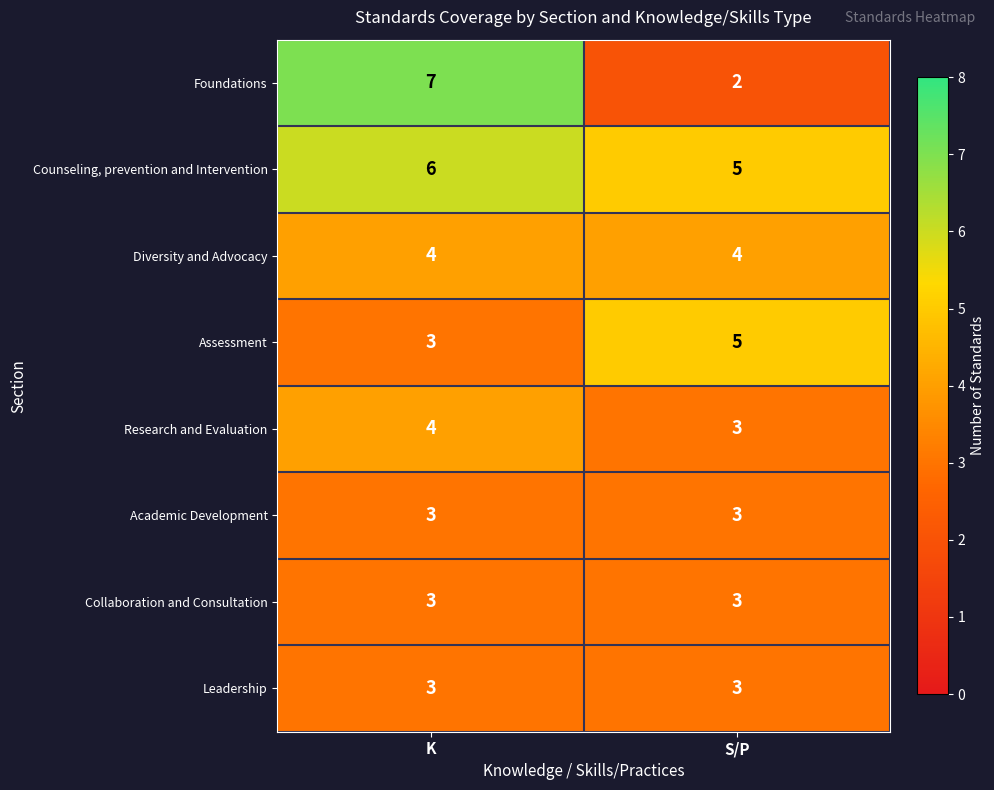

Which series has the largest total across all categories?

Counseling, prevention and Intervention